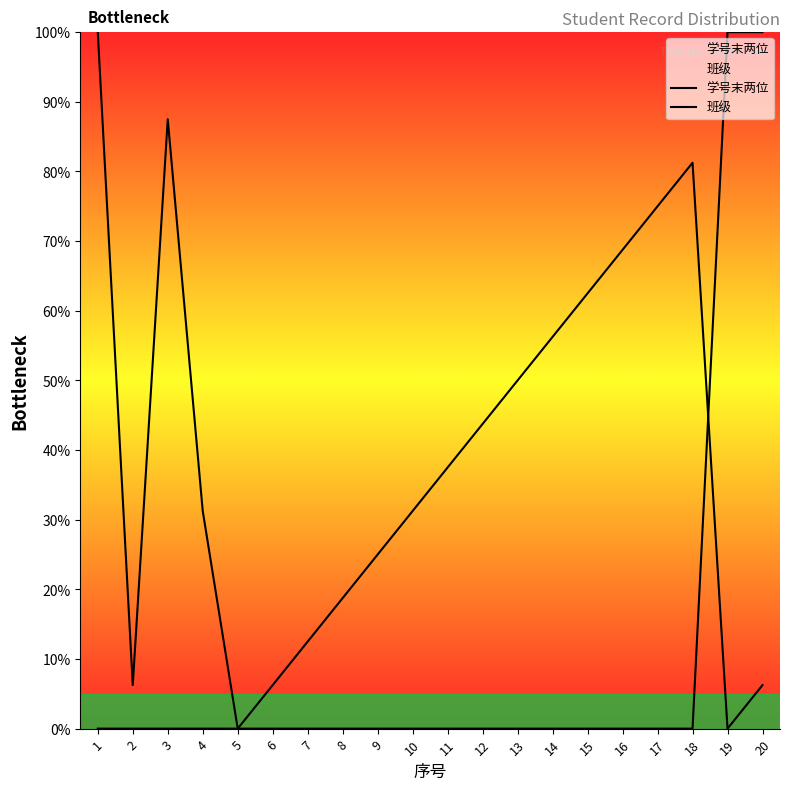

How many lines are shown in the chart?

2